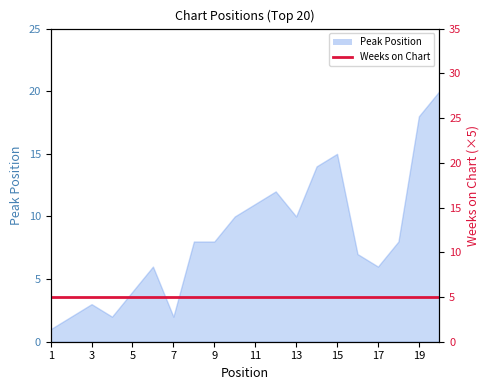

What is the maximum value shown in the chart?

20